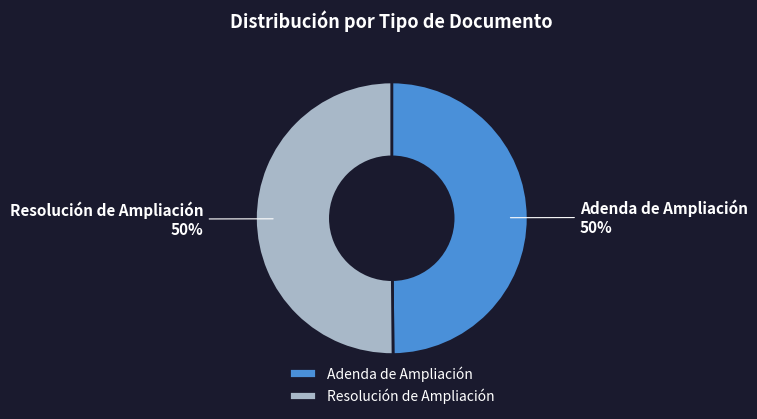

The Resolución de Ampliación slice represents 39% of the pie. True or false?

False